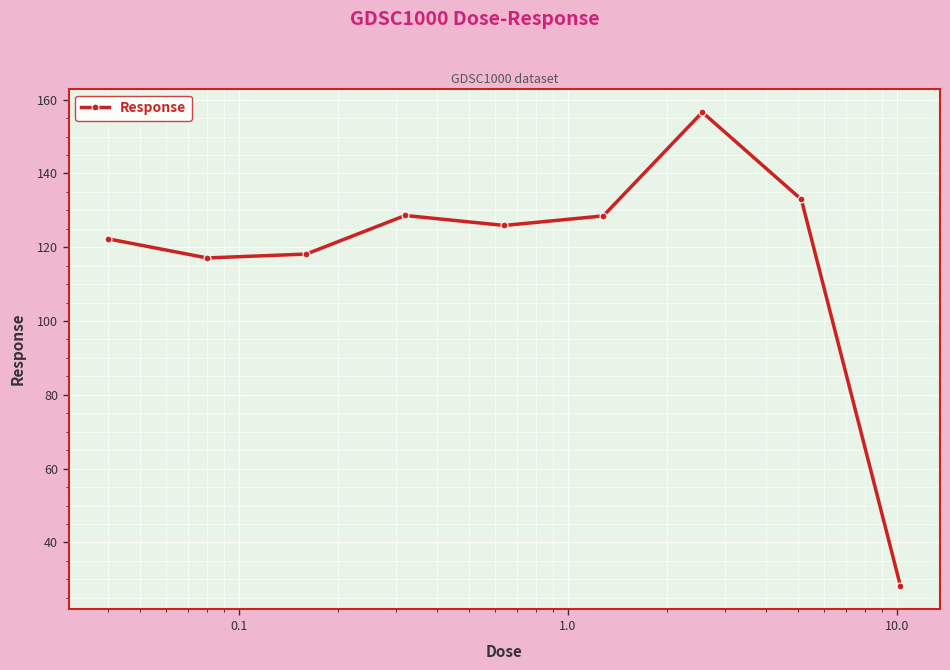

What is the value of the 1st point from the left?

122.3